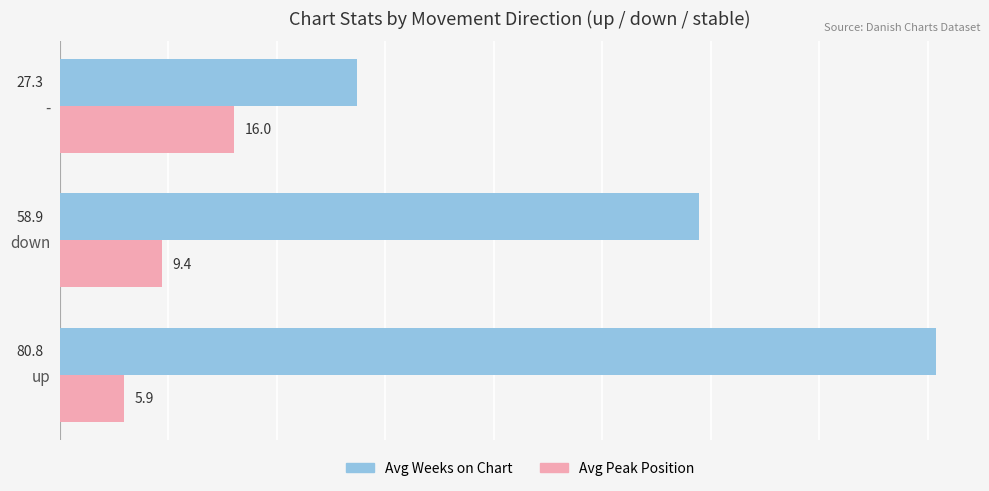

What is the approximate value of Avg Peak Position at -?

16.0